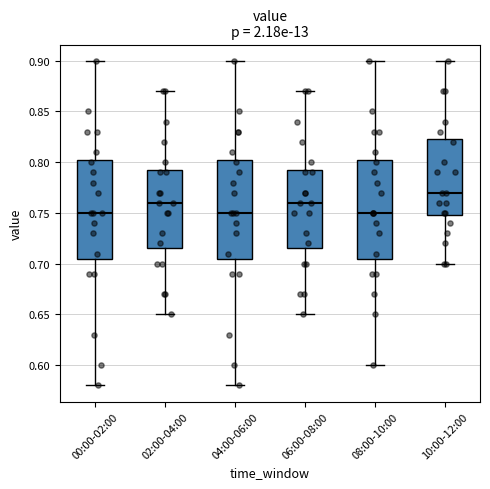

Reading left to right, transcribe this box plot: for each box, give where its median line is, the range the box spans, and where its two whiskers end, as read against the y-axis. The values are not printed on the chart, so give them approximately, as read against the axis.

00:00-02:00: median 0.750, box 0.705 to 0.805, whiskers 0.580 to 0.900
02:00-04:00: median 0.760, box 0.715 to 0.795, whiskers 0.650 to 0.870
04:00-06:00: median 0.750, box 0.705 to 0.805, whiskers 0.580 to 0.900
06:00-08:00: median 0.760, box 0.715 to 0.795, whiskers 0.650 to 0.870
08:00-10:00: median 0.750, box 0.705 to 0.805, whiskers 0.600 to 0.900
10:00-12:00: median 0.770, box 0.750 to 0.825, whiskers 0.700 to 0.900